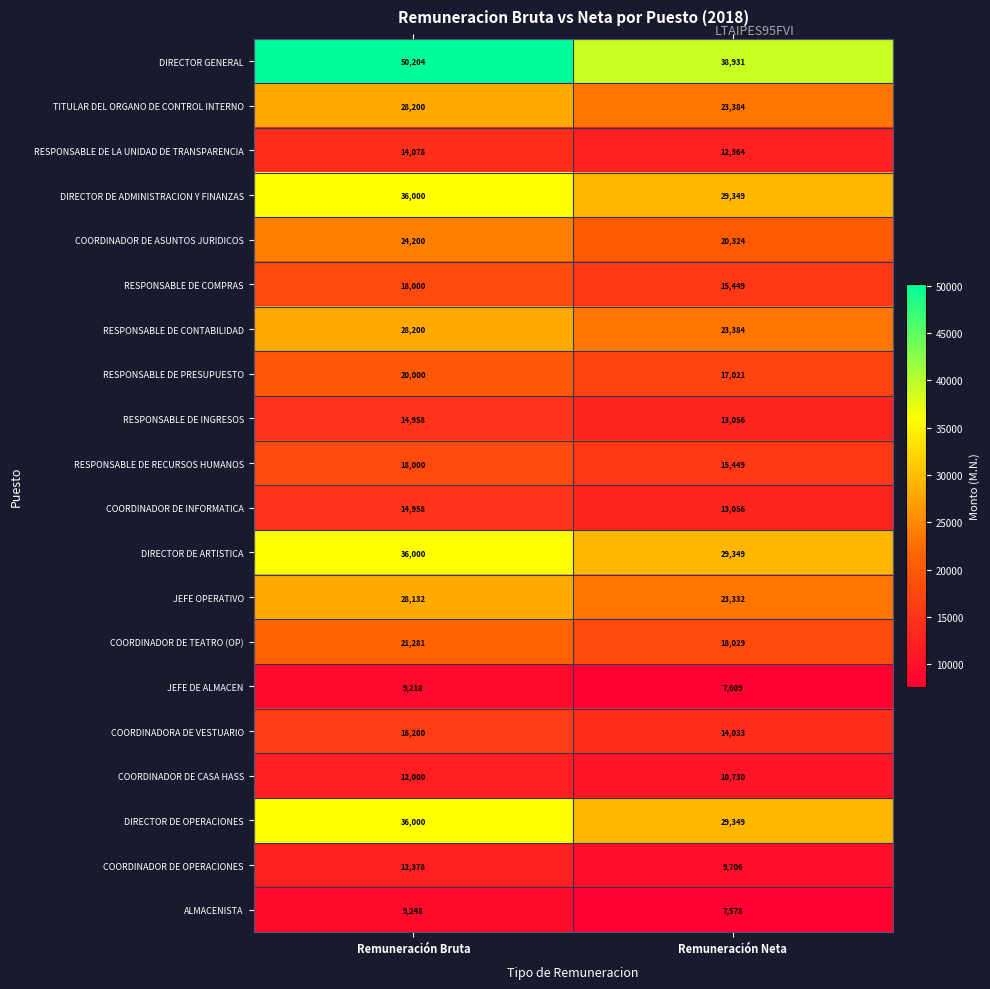

Rank the categories by DIRECTOR DE ARTISTICA value from highest to lowest.

Remuneración Bruta, Remuneración Neta